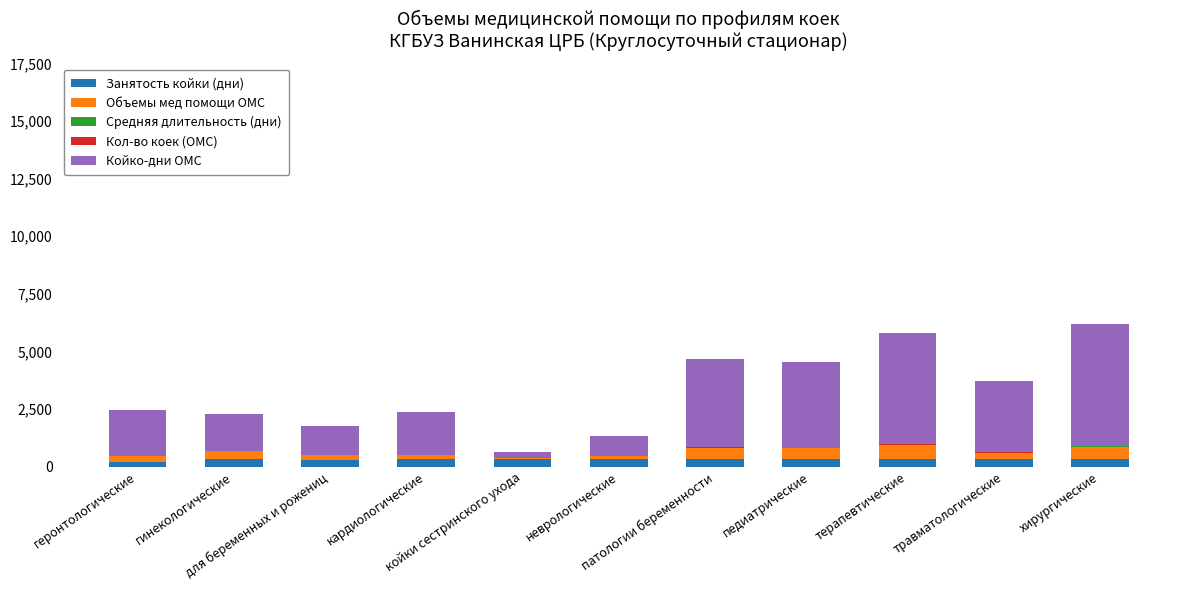

How many distinct data groups are displayed?

5